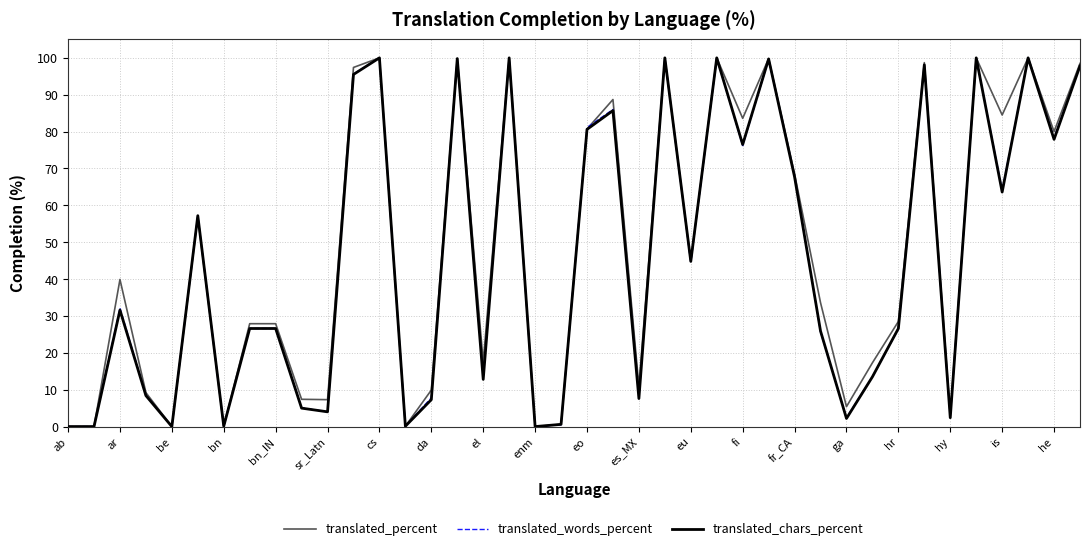

What is the highest value of the translated_percent series?

100.0